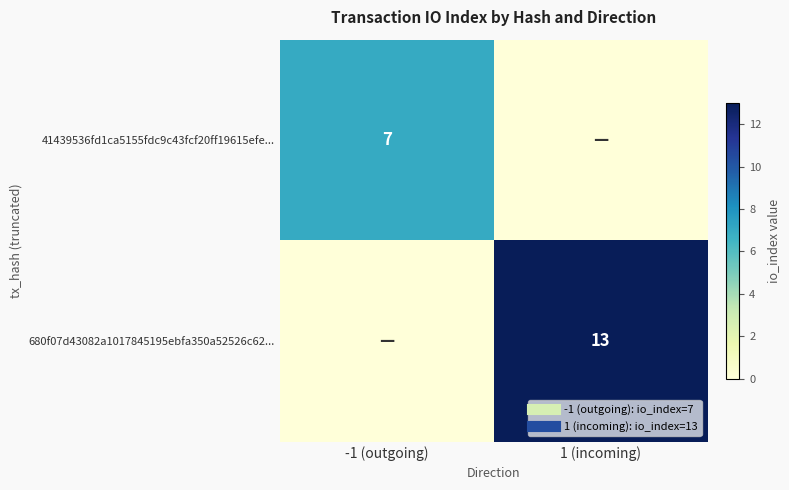

What is the sum of the 680f07d43082a1017845195ebfa350a52526c62... values at -1 (outgoing) and 1 (incoming)?

13